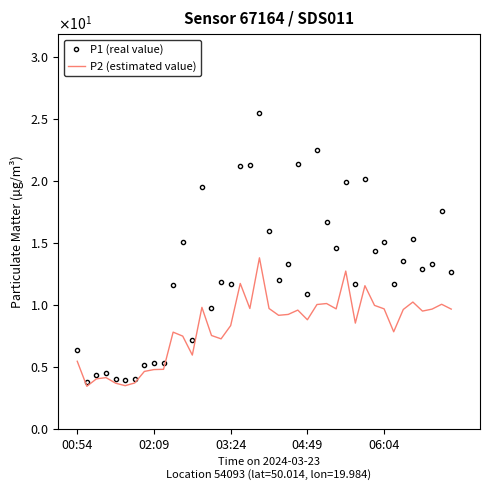

True or false: P2 (estimated value) and P1 (real value) intersect in this chart.

False